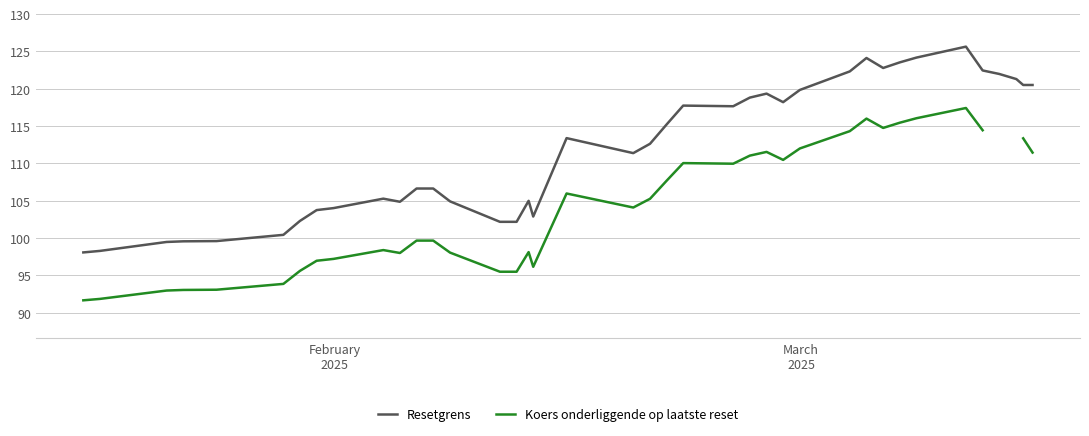

Which category has the lowest value in the Koers onderliggende op laatste reset series?

February
2025